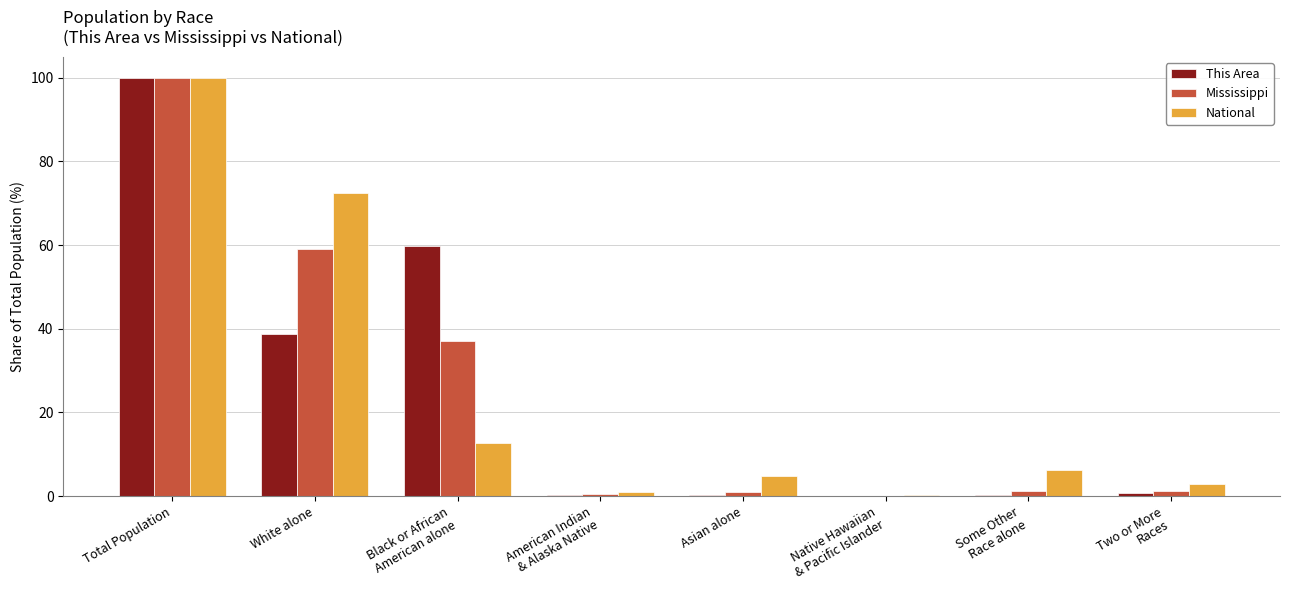

The This Area series shows 38.7 at White alone. True or false?

True